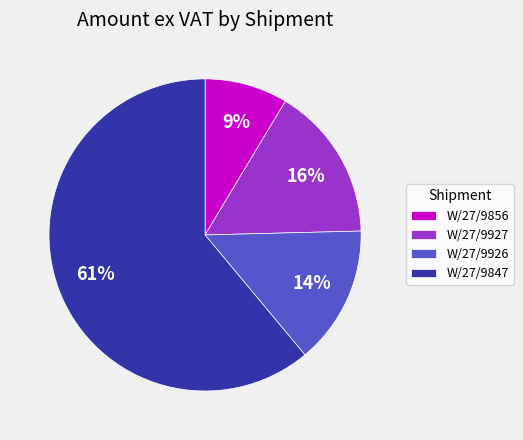

Count the number of slices in the pie.

4